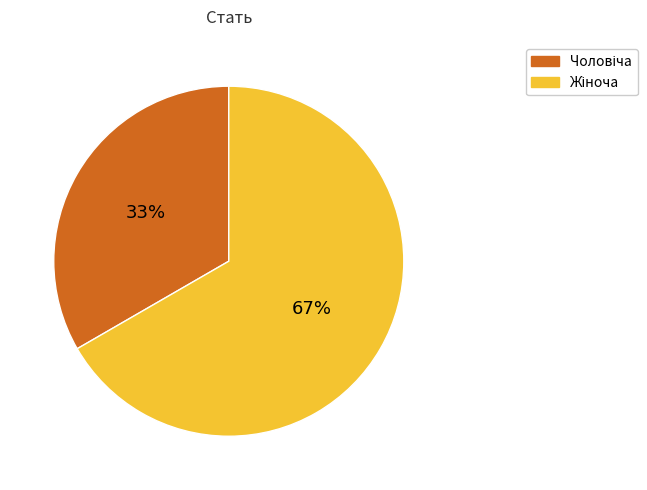

To the nearest percent, what is the average slice percentage?

50%